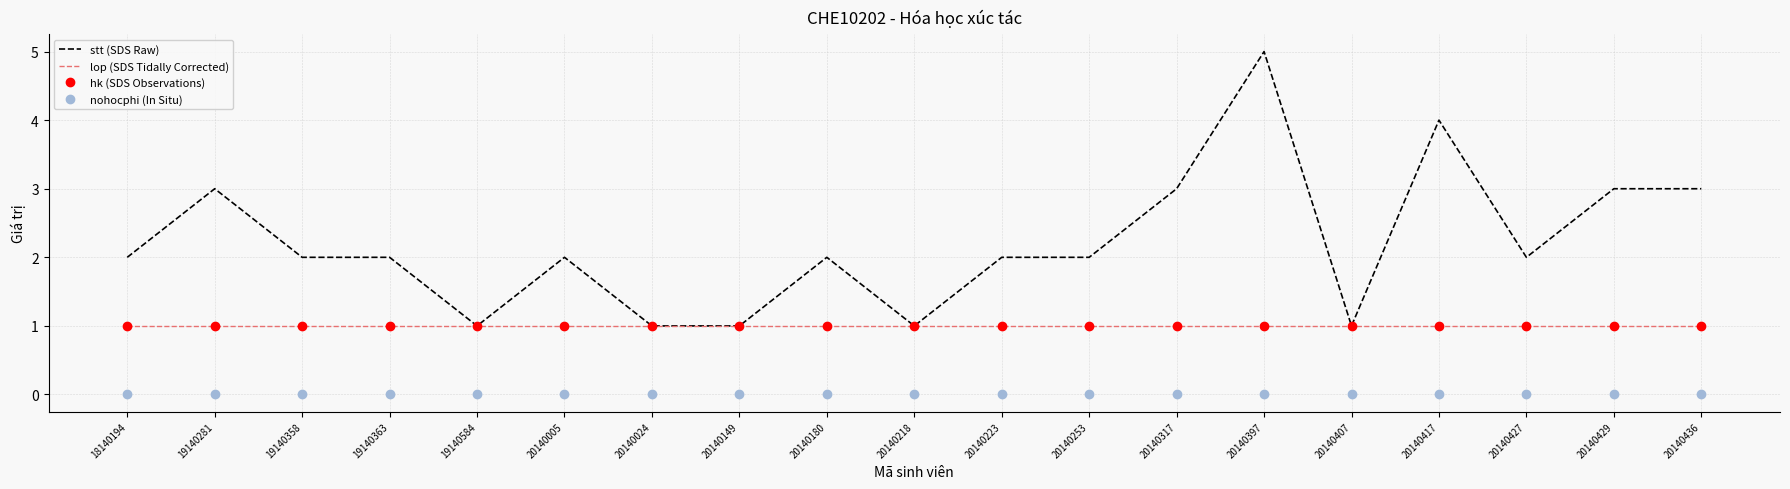

The lop (SDS Tidally Corrected) series shows 1 at 19140363. True or false?

True